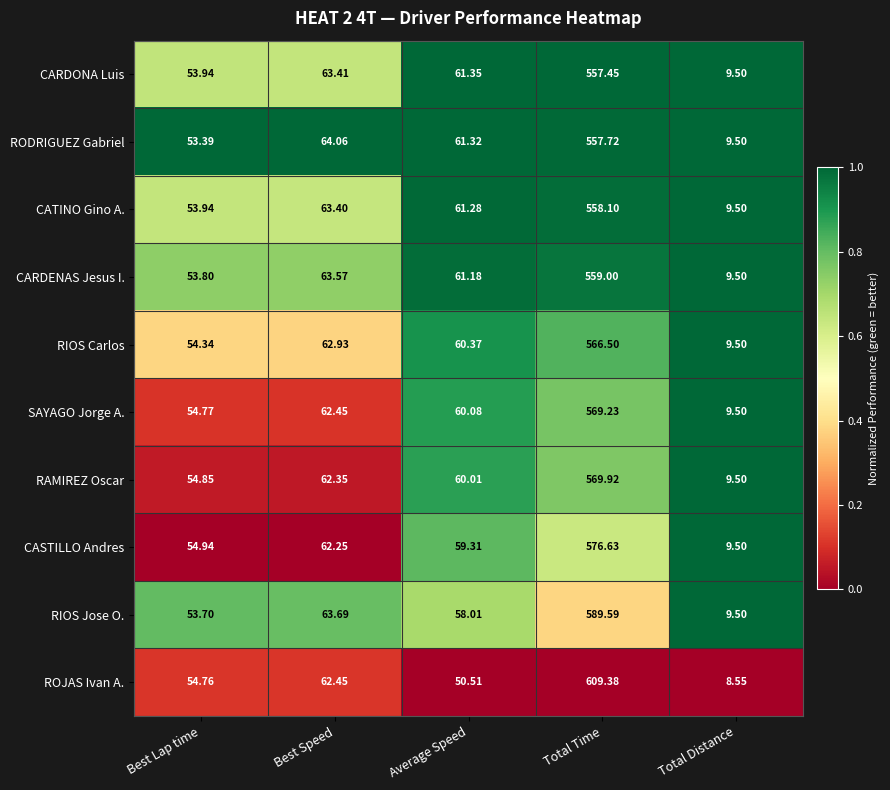

How many categories are shown in the chart?

5